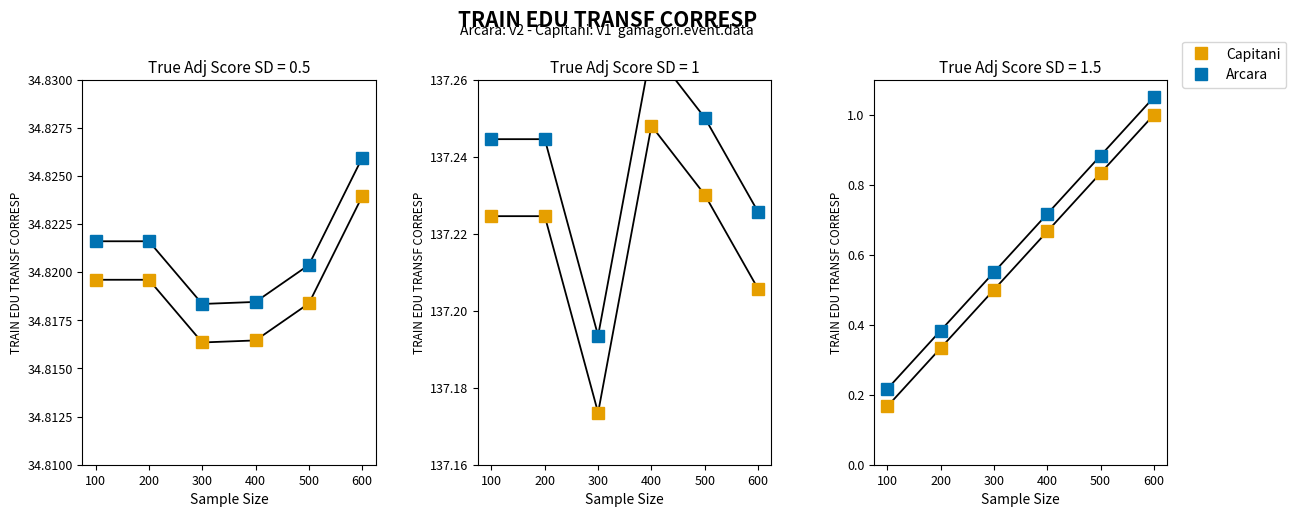

Rank the series by their average value, from lowest to highest.

Capitani, Arcara